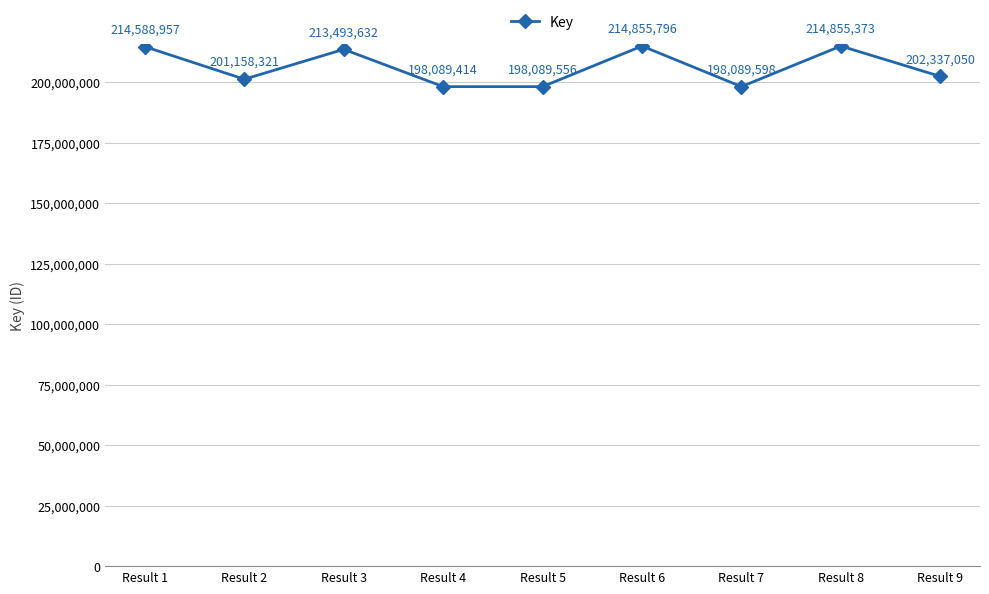

What is the difference between the second highest and minimum values?

16765959